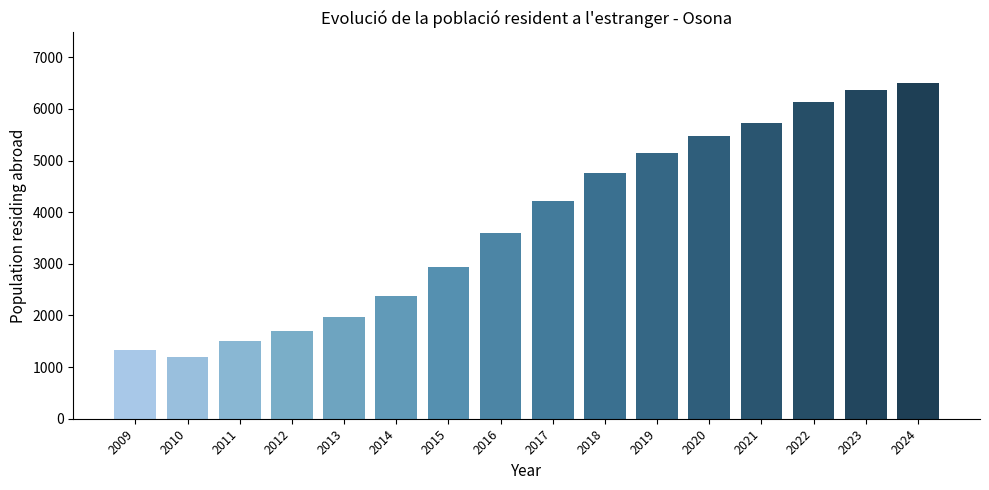

True or false: the data shows 1979 at 2013.

True